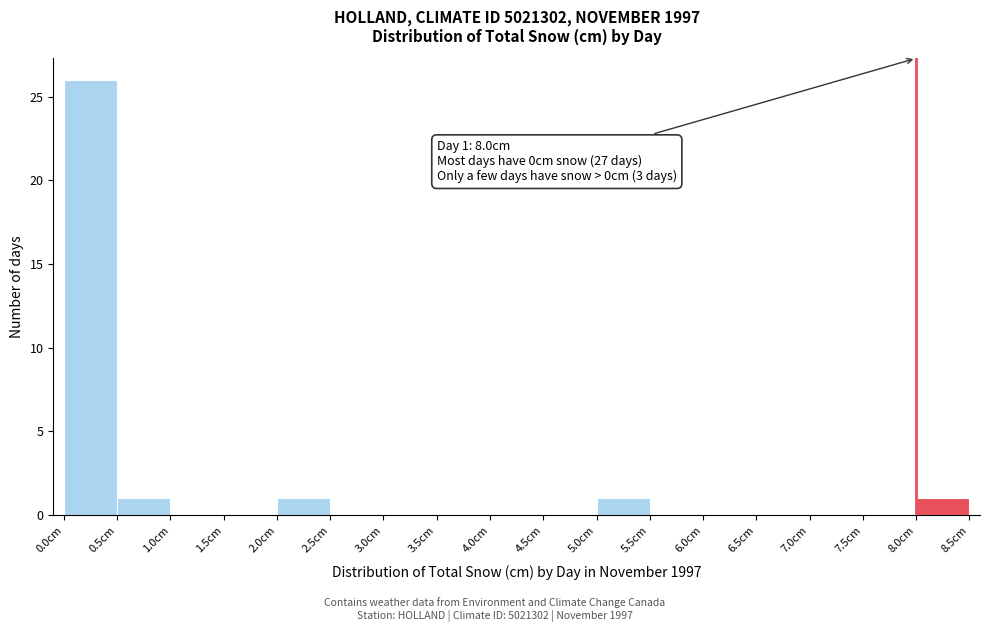

Which range on the x-axis has the tallest bar?

0.0 to 0.5